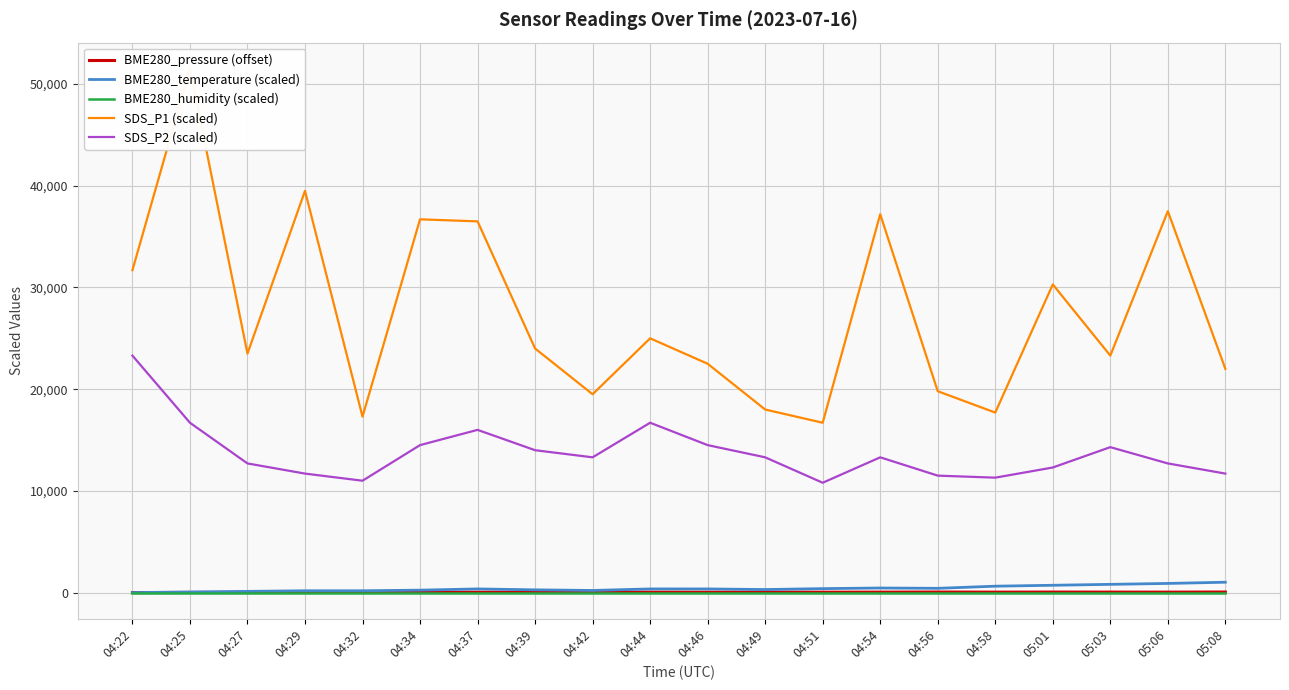

How many lines are shown in the chart?

5